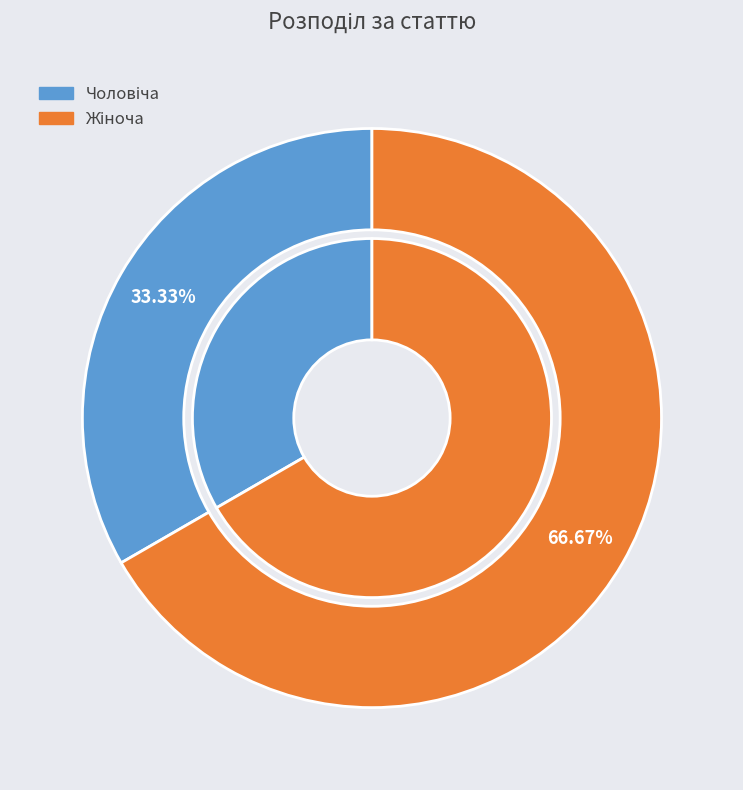

Which category has the smallest portion of the pie?

Чоловіча